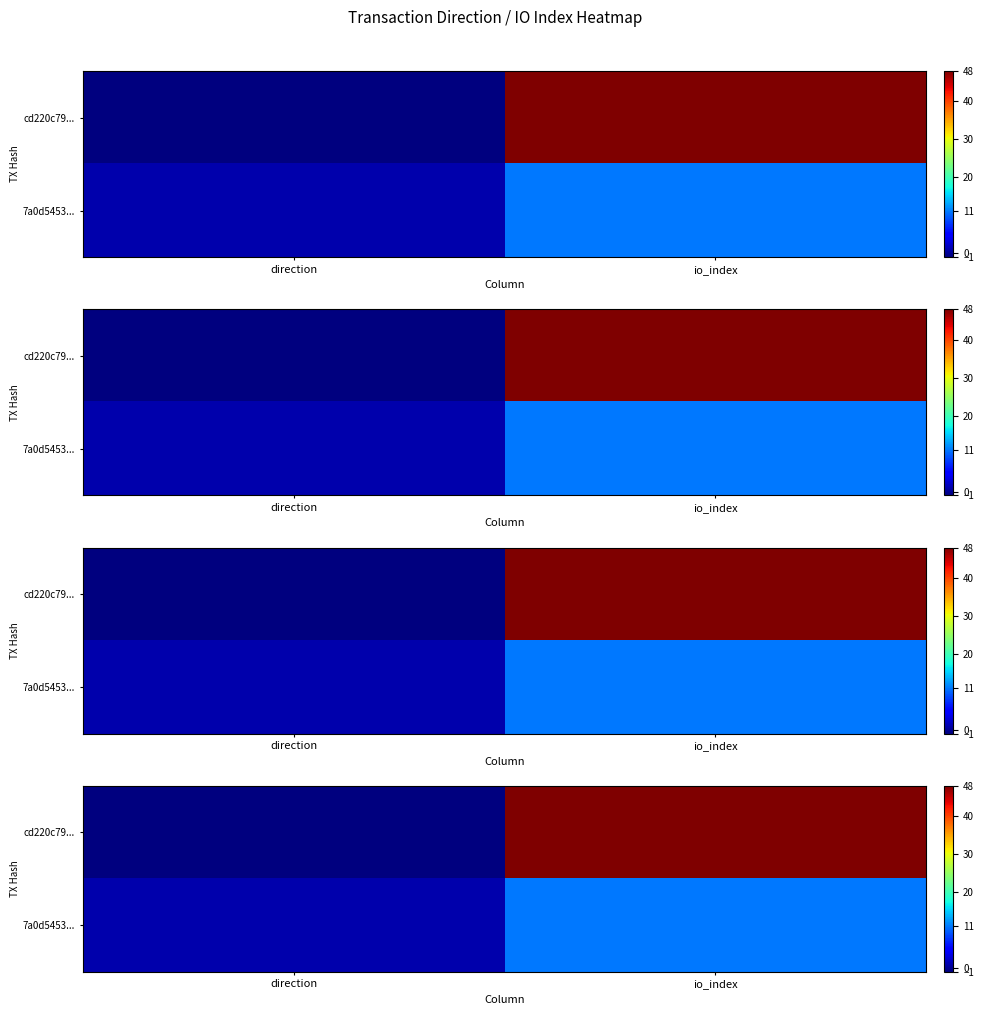

Count the number of data series in this chart.

2